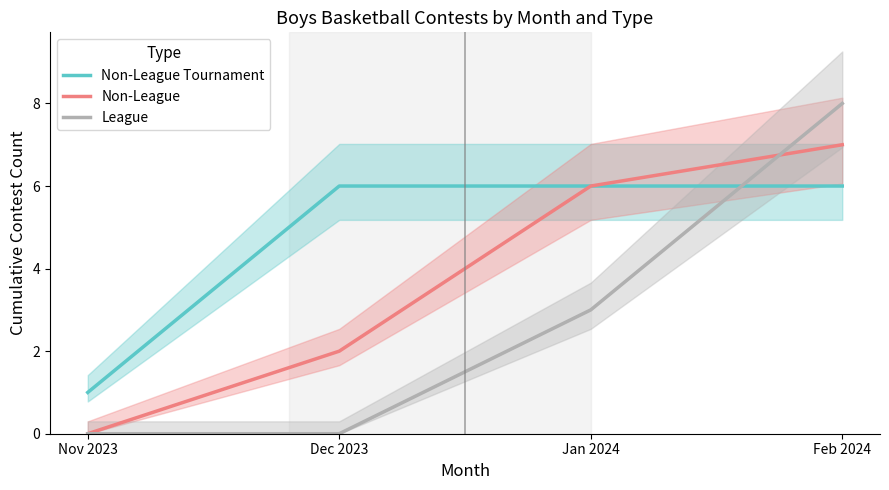

Rank the series at Jan 2024 from lowest to highest value.

League, Non-League Tournament, Non-League